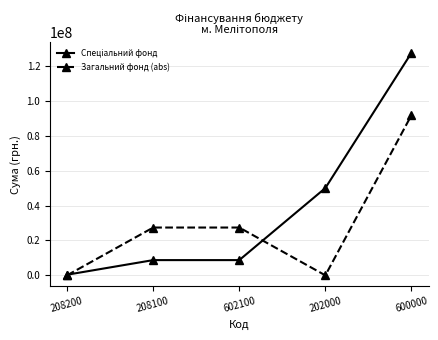

In Загальний фонд (abs), how many points are lower than both neighbors (excluding endpoints)?

1